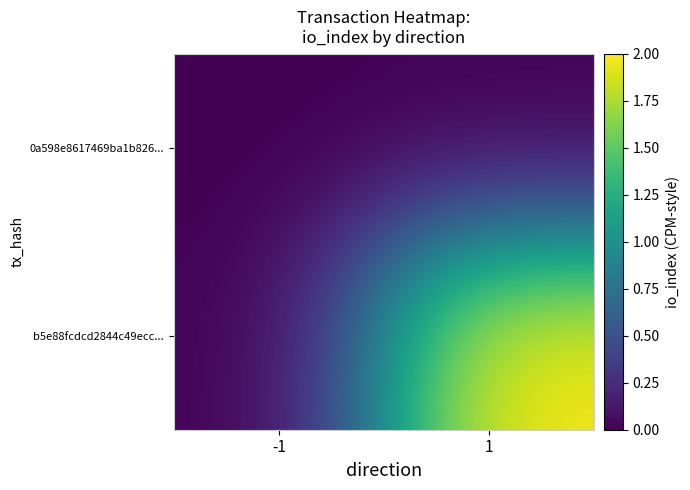

At which category is the sum across all series the highest?

1